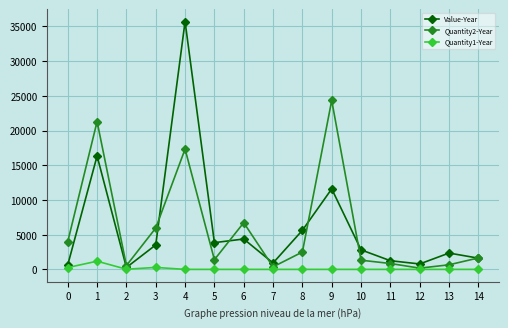

What is the greatest value displayed?

35698